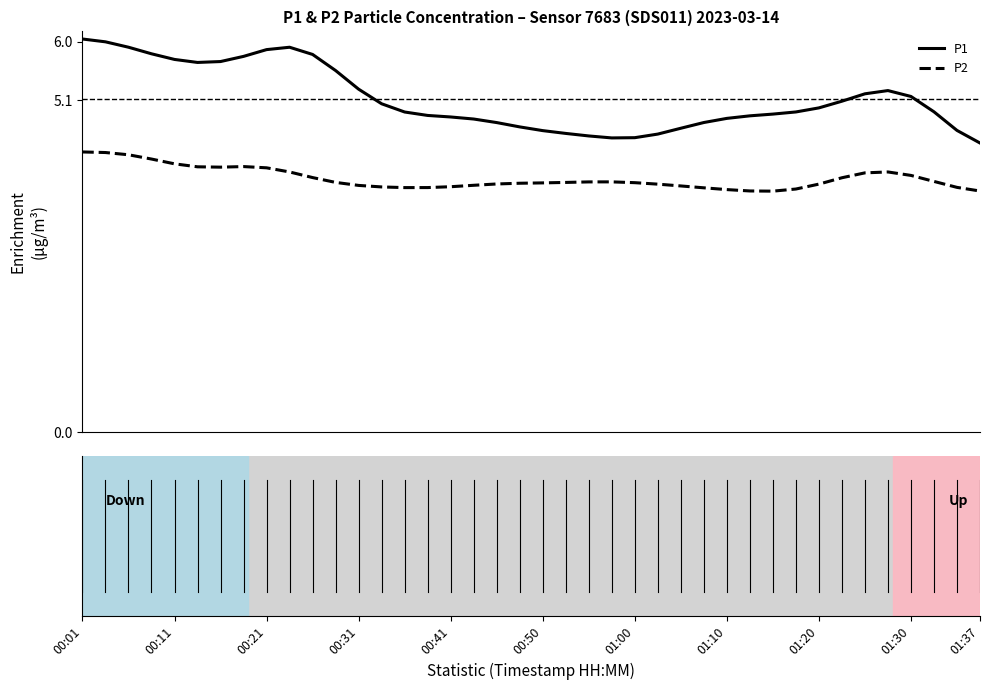

List the series in order of their overall mean, highest first.

P1, P2